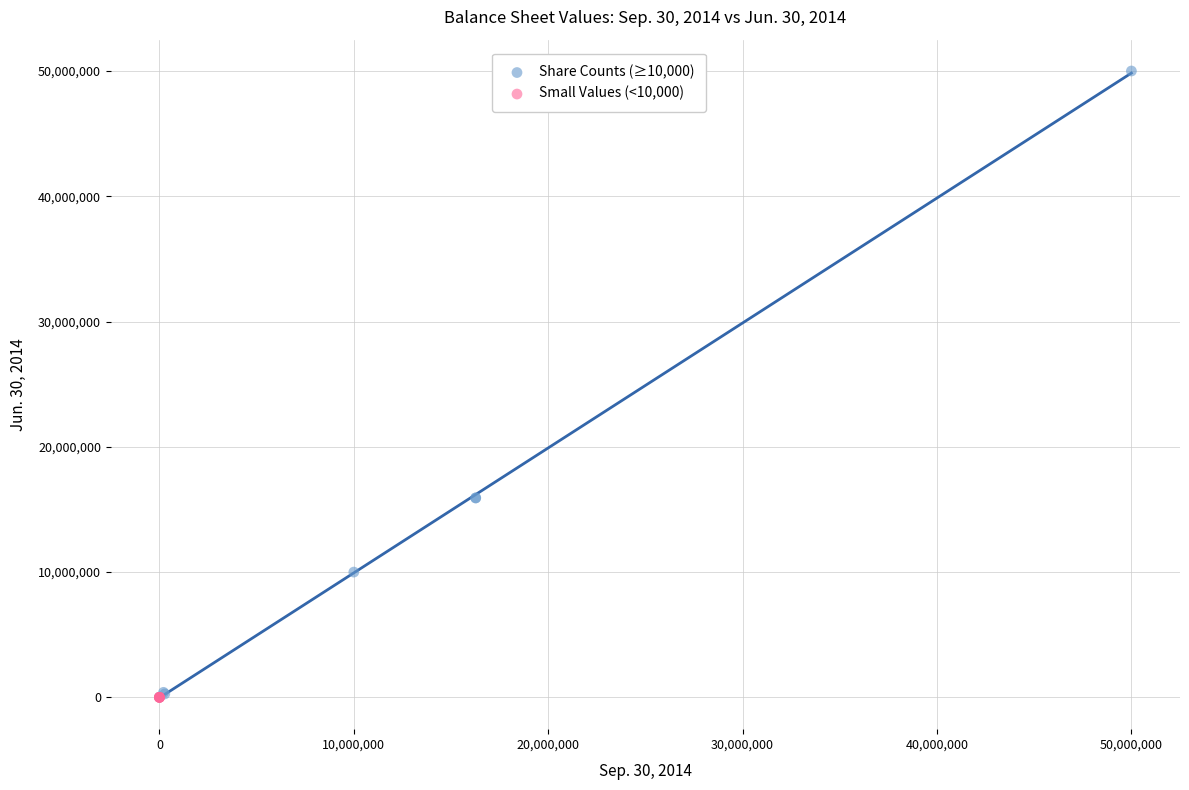

Which series has the largest Y range (max minus min)?

Share Counts (≥10,000)